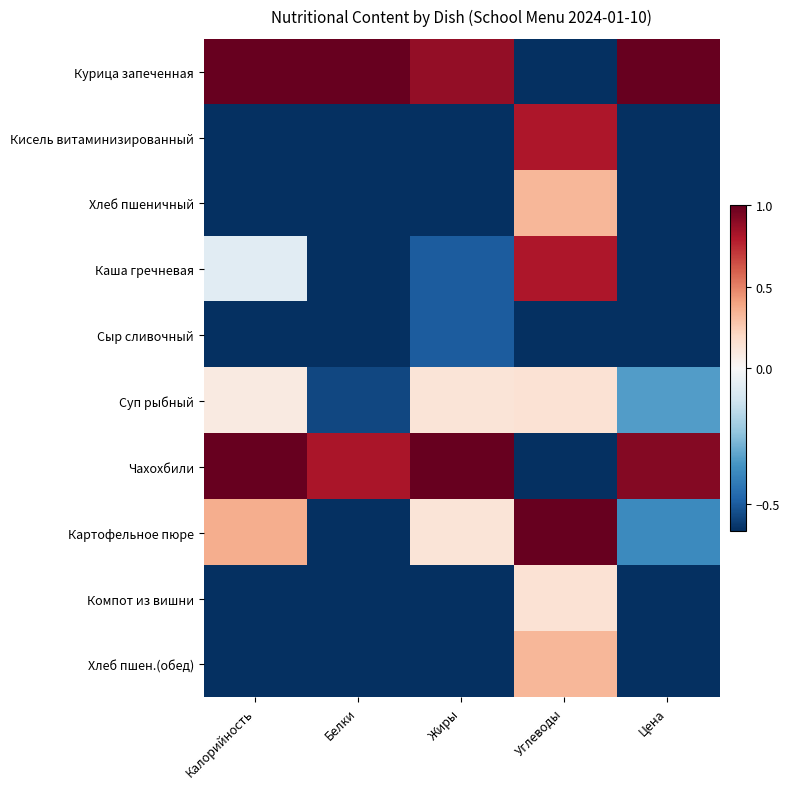

Count the number of categories in the chart.

5